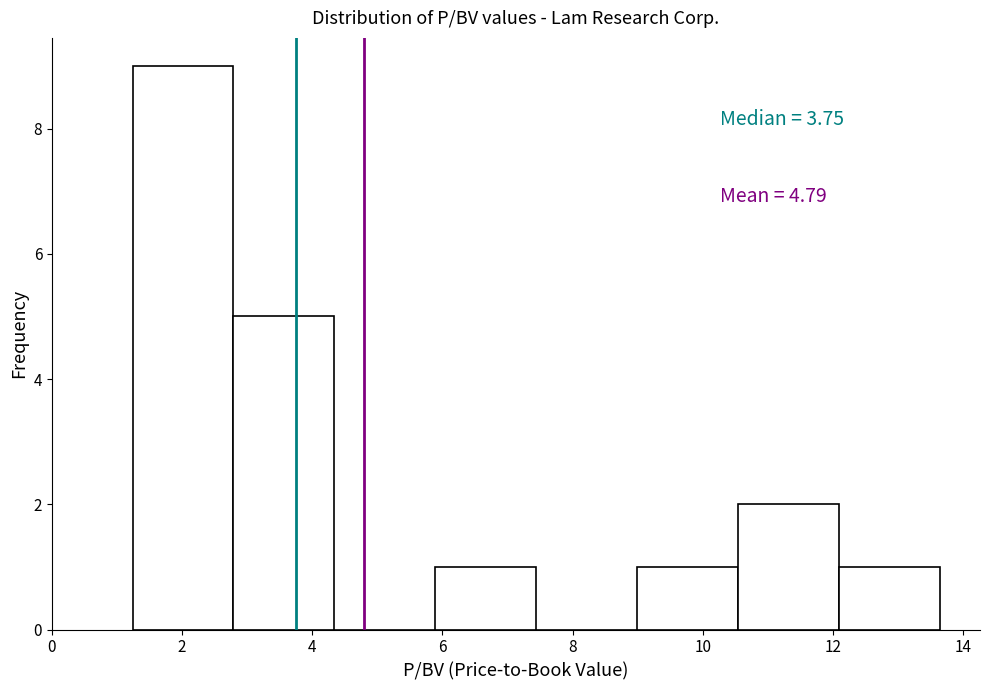

Which range on the x-axis has the tallest bar?

1.2 to 2.8